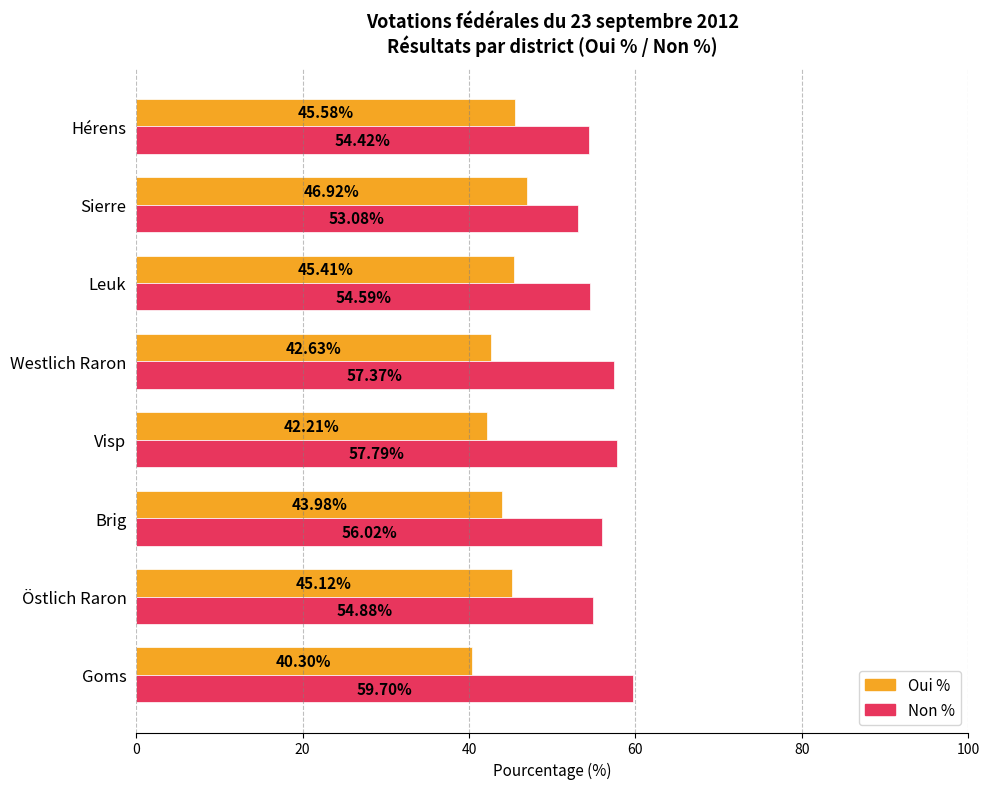

At which label does Oui % reach its minimum?

Goms